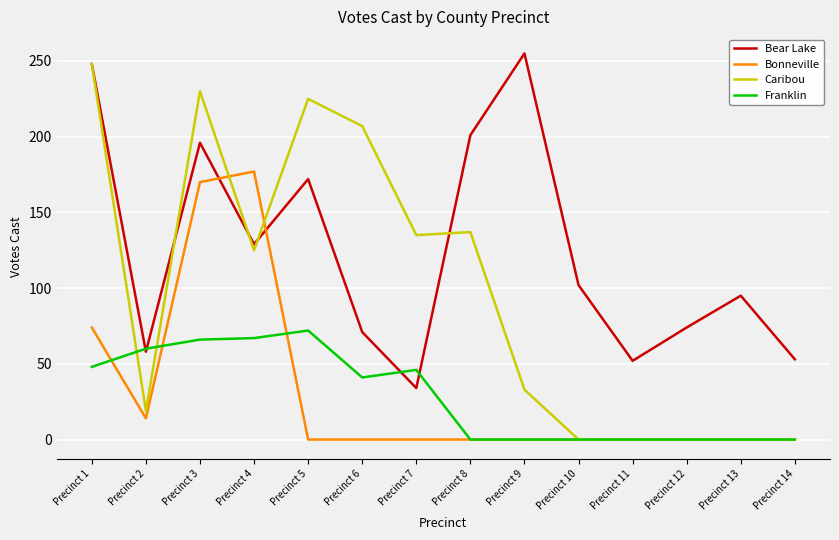

Is this an area chart (filled region under the line)?

No